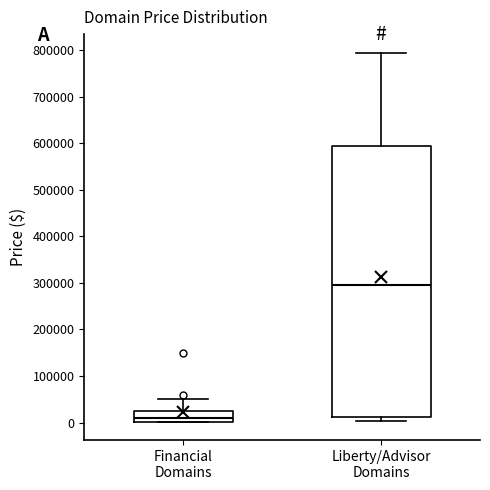

Which box's median line is the highest?

Liberty/Advisor Domains